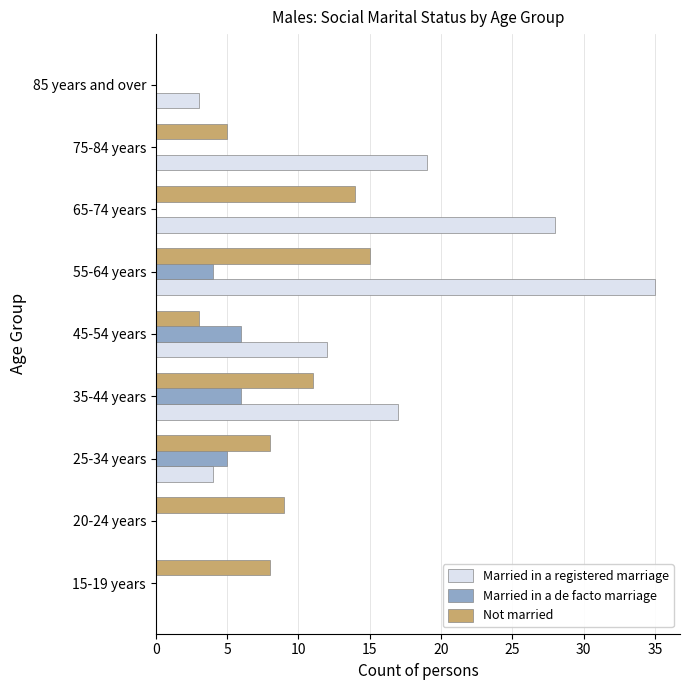

What is the sum of all Married in a registered marriage values?

118